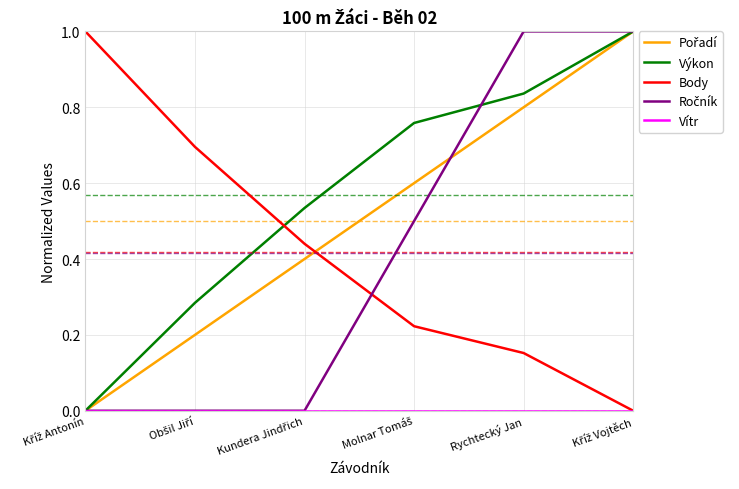

Which series has the largest total across all categories?

Výkon